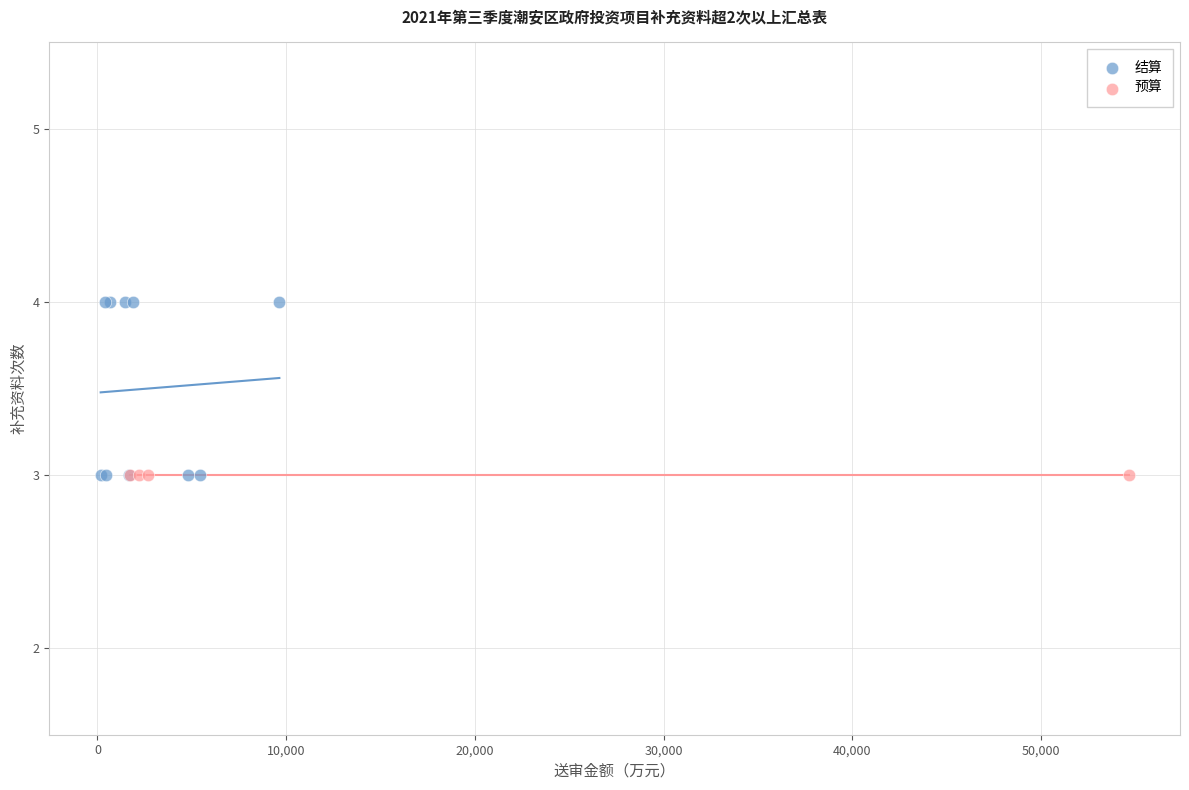

Which series reaches the maximum Y coordinate?

结算